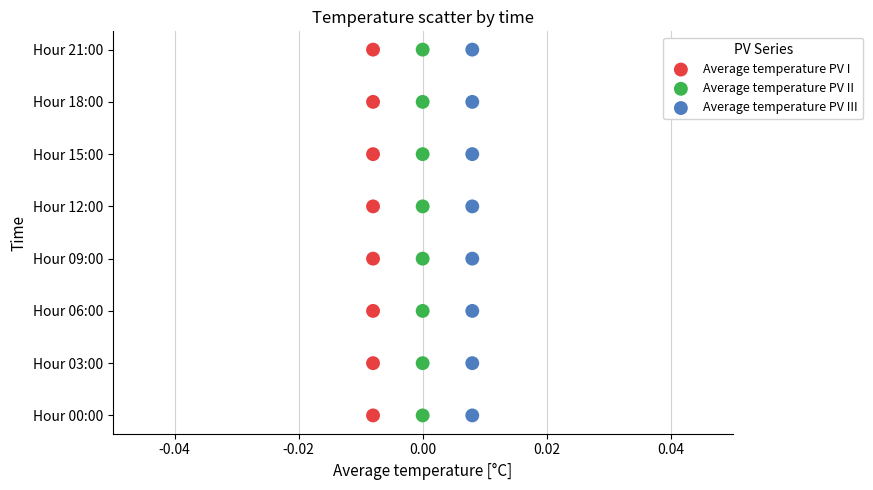

What are all the series names shown in the legend?

Average temperature PV I, Average temperature PV II, Average temperature PV III